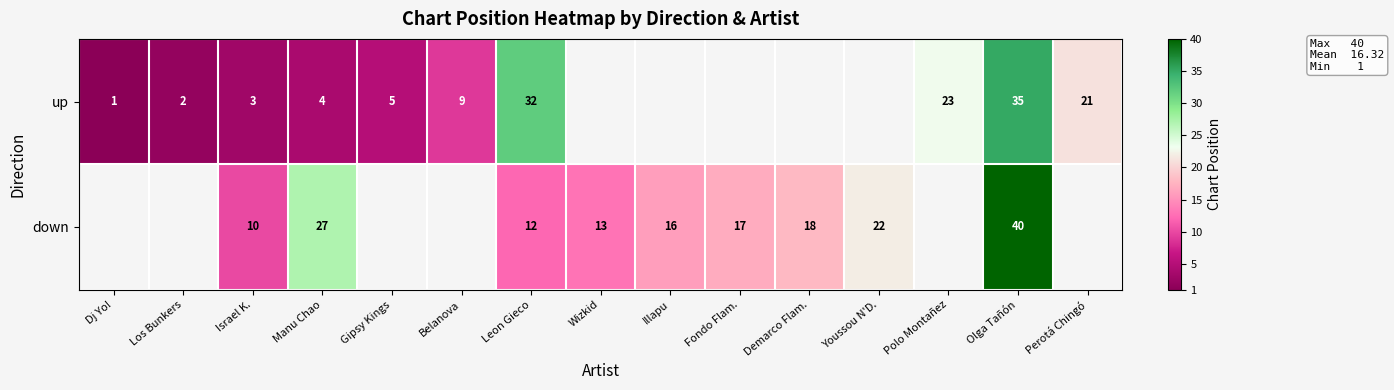

What is the sum of the down values at Olga Tañón and Leon Gieco?

52